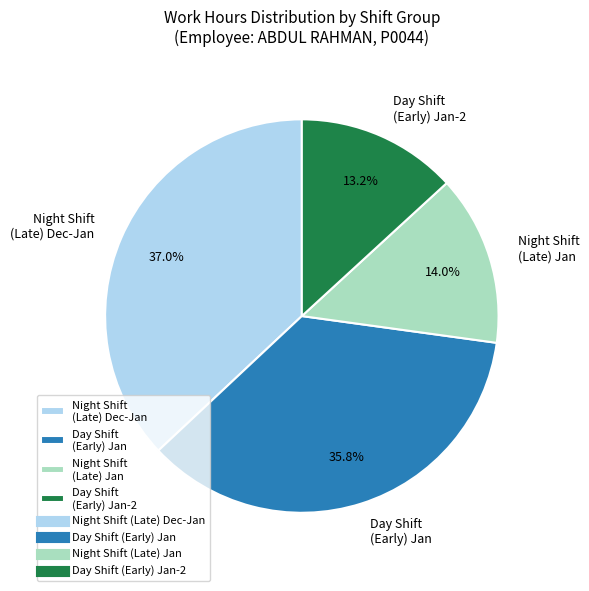

What is the total percentage of Night Shift (Late) Dec-Jan and Day Shift (Early) Jan?

72.8%